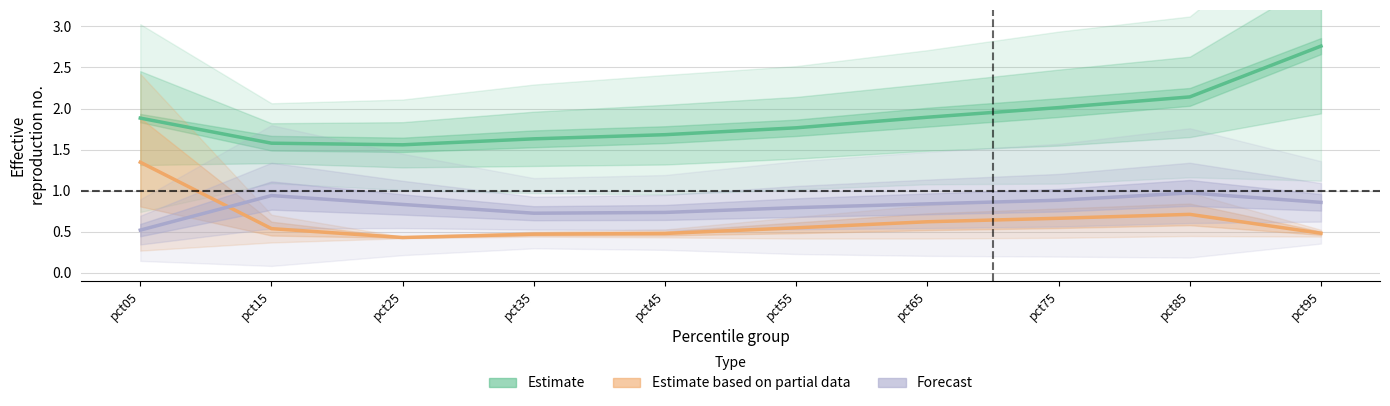

Reading left to right, what are all the values shown in this chart?

Estimate: pct05=1.9	pct15=1.6	pct25=1.6	pct35=1.6	pct45=1.7	pct55=1.8	pct65=1.9	pct75=2.0	pct85=2.1	pct95=2.8
Estimate based on partial data: pct05=1.3	pct15=0.5	pct25=0.4	pct35=0.5	pct45=0.5	pct55=0.5	pct65=0.6	pct75=0.7	pct85=0.7	pct95=0.5
Forecast: pct05=0.5	pct15=0.9	pct25=0.8	pct35=0.7	pct45=0.7	pct55=0.8	pct65=0.8	pct75=0.9	pct85=1.0	pct95=0.9